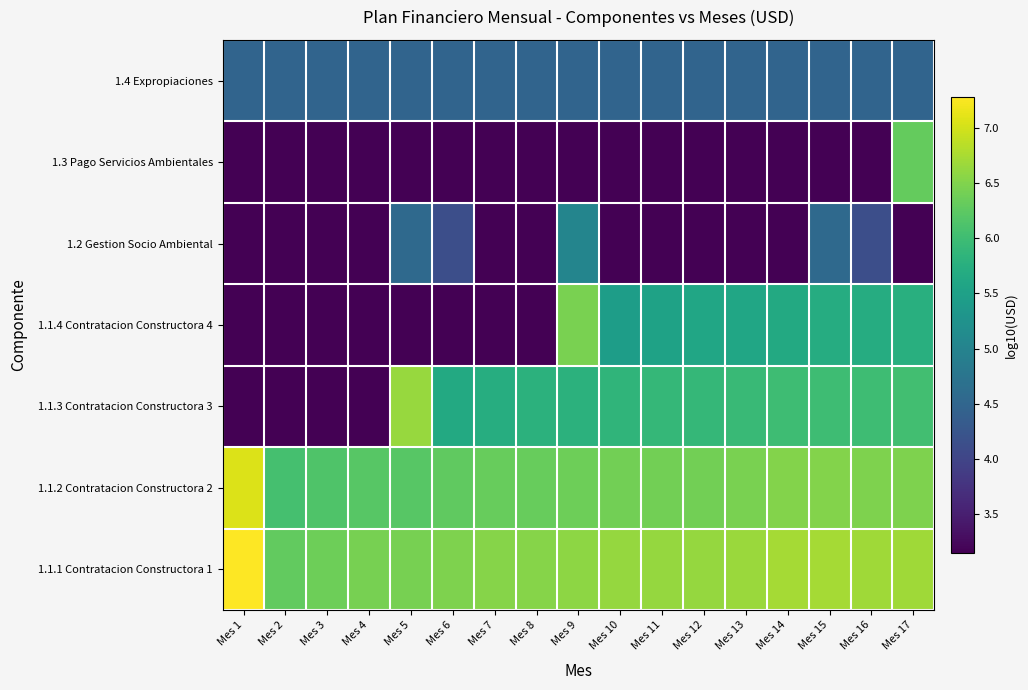

At which category is the sum across all series the highest?

Mes 17